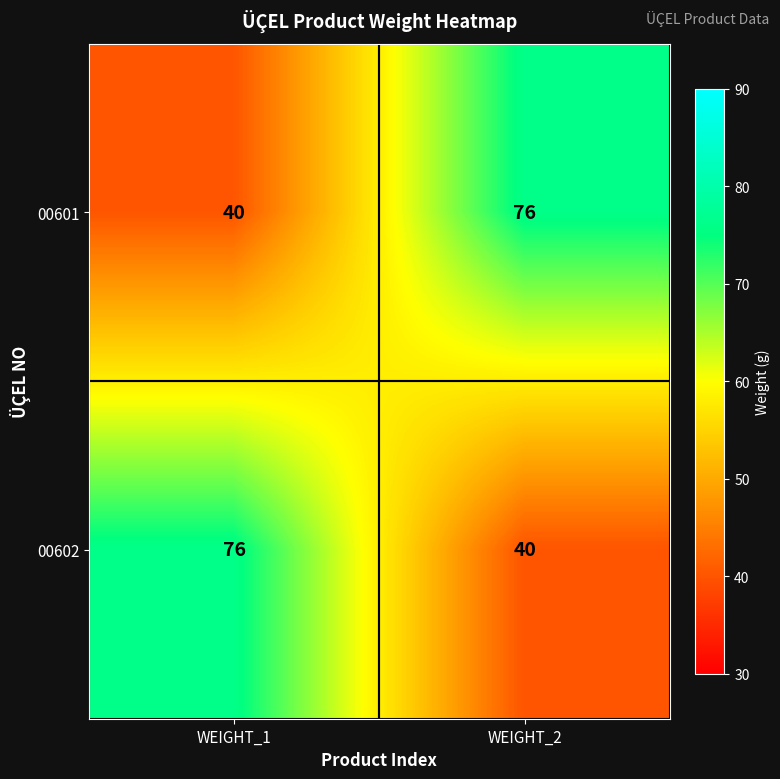

What is the spread (max minus min) of values at WEIGHT_2?

36